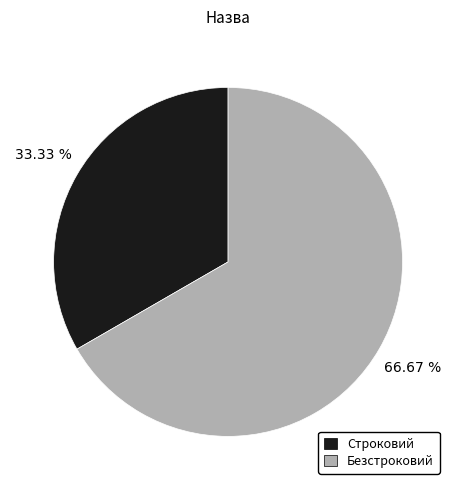

Does Безстроковий account for over 50% of the chart?

Yes